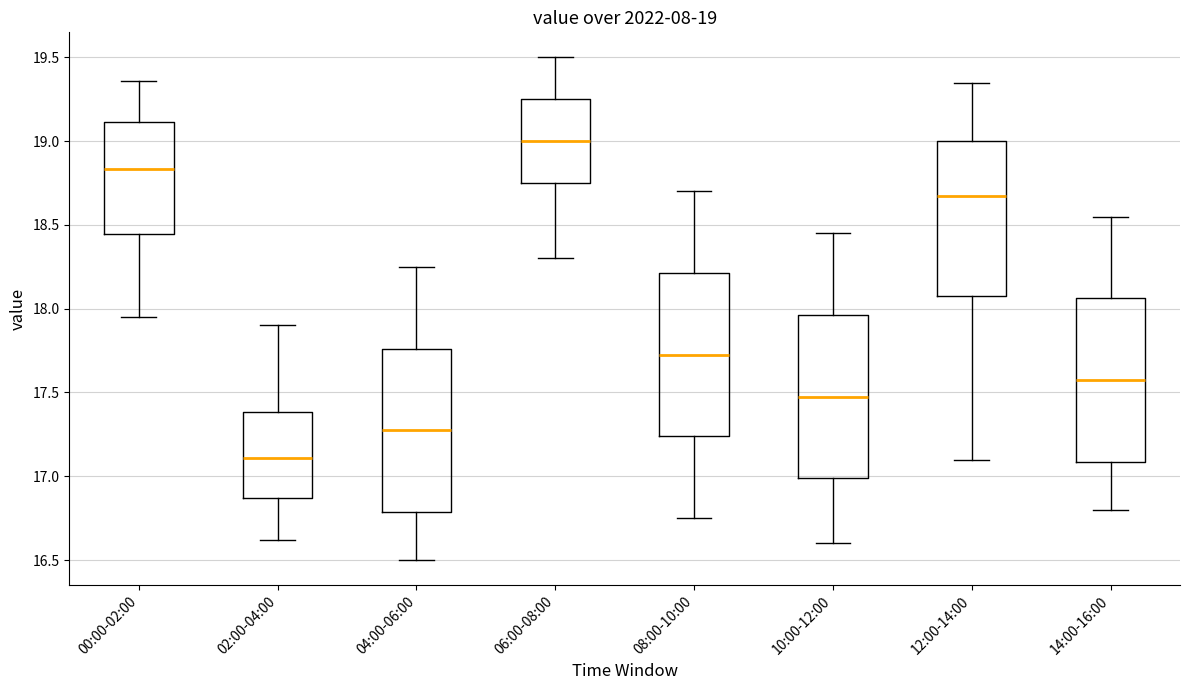

Which box's median line is the highest?

06:00-08:00